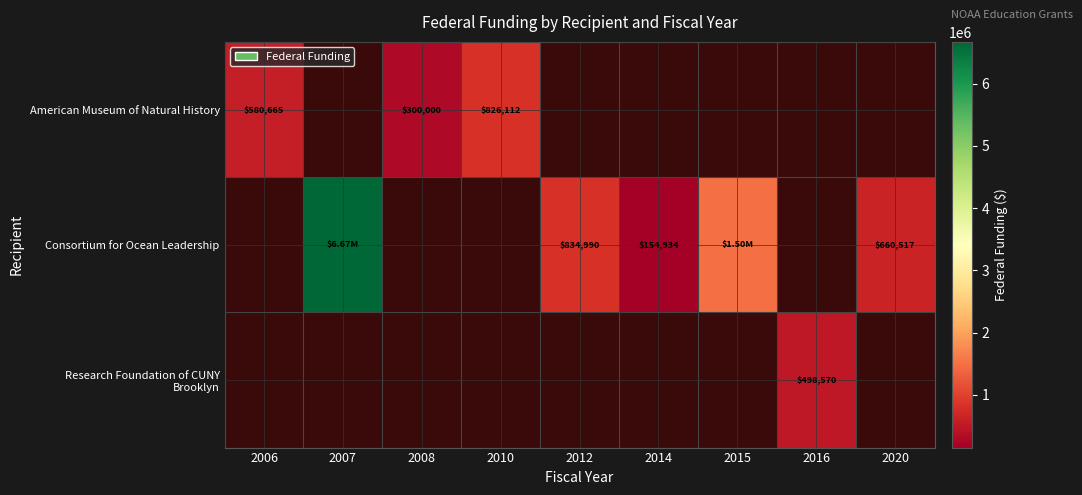

How many positive values does the American Museum of Natural History series have?

3